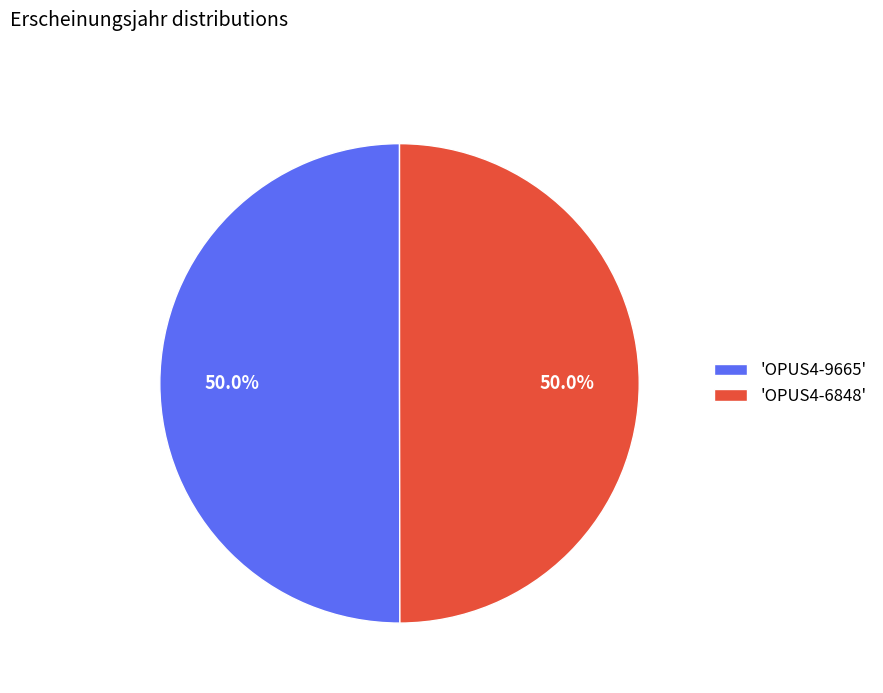

Combined, do 'OPUS4-9665' and 'OPUS4-6848' account for over 50%?

Yes